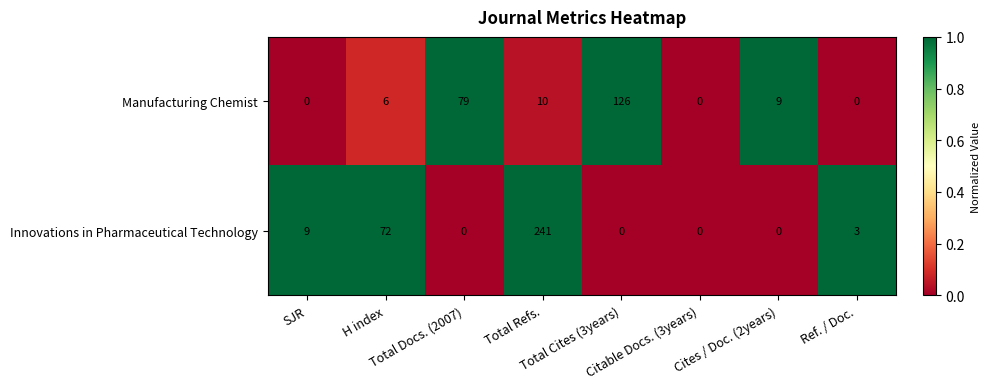

What is the maximum value for Manufacturing Chemist?

126